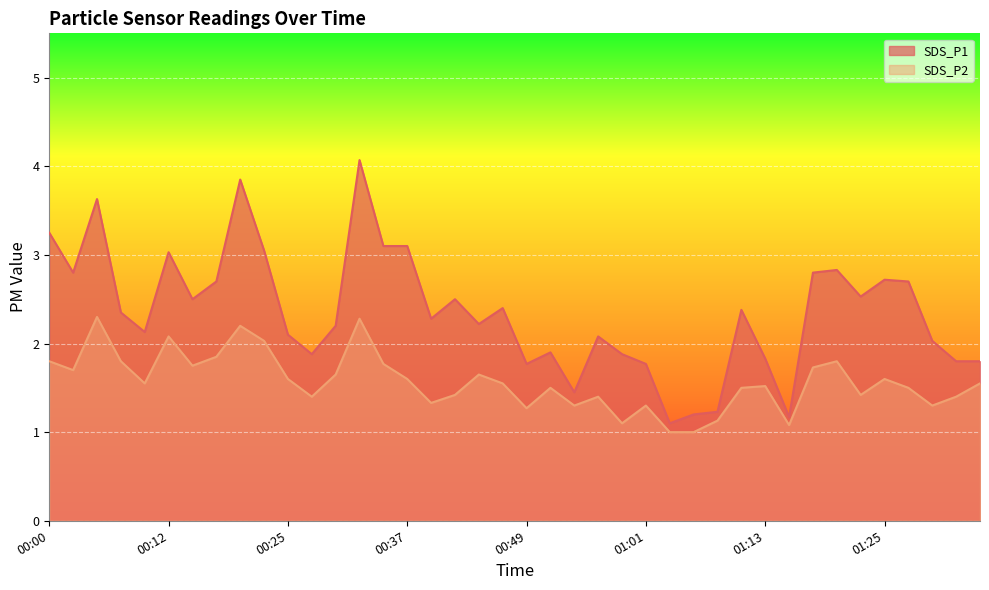

Is the value of SDS_P2 at 00:15 greater than the value of SDS_P1 at 01:03?

Yes